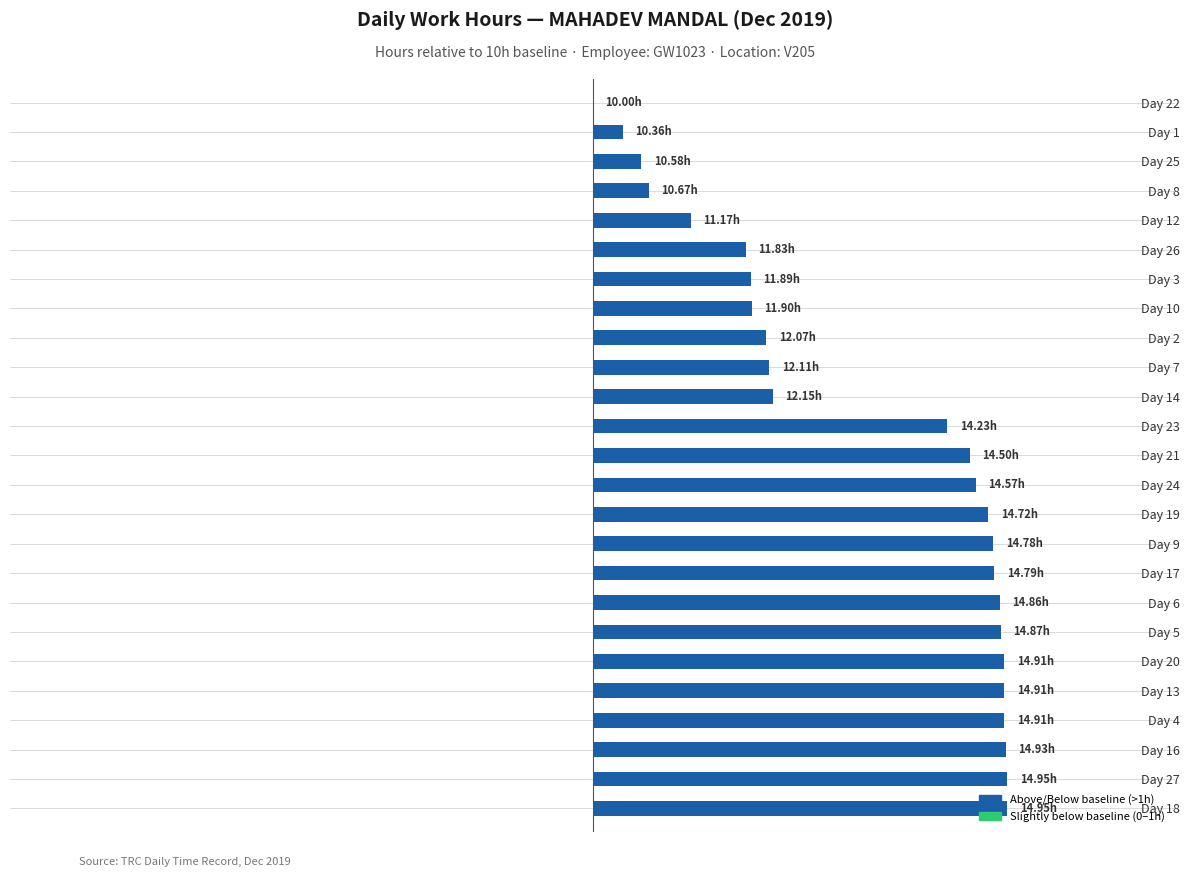

Are the bars horizontal?

Yes